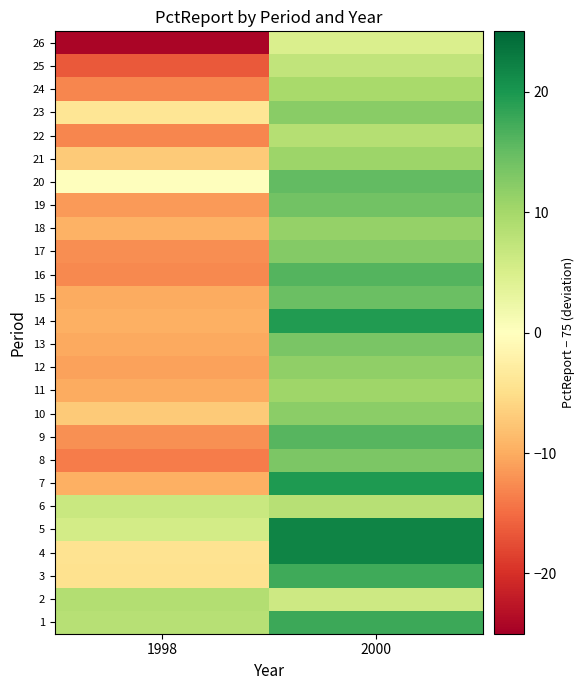

Which has a higher value, 2000 or 1998?

2000